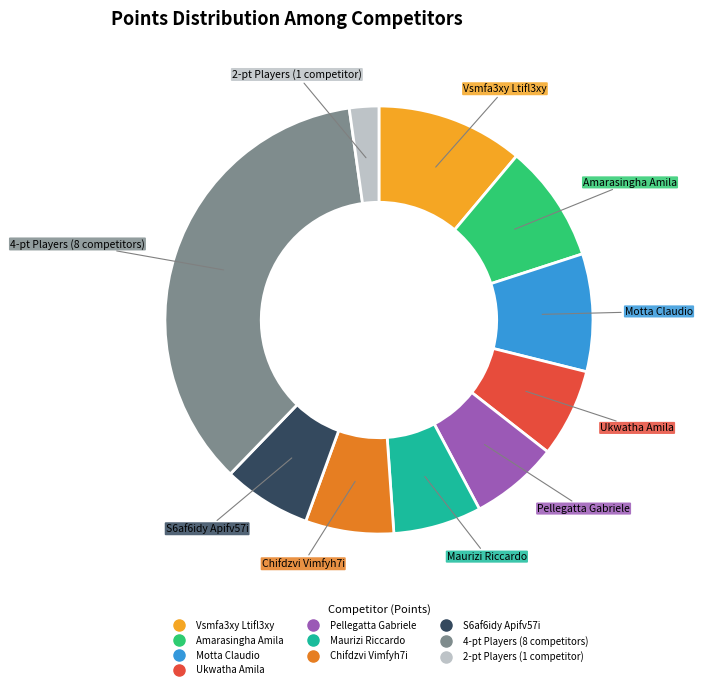

Is there any slice that represents more than half of the pie?

No